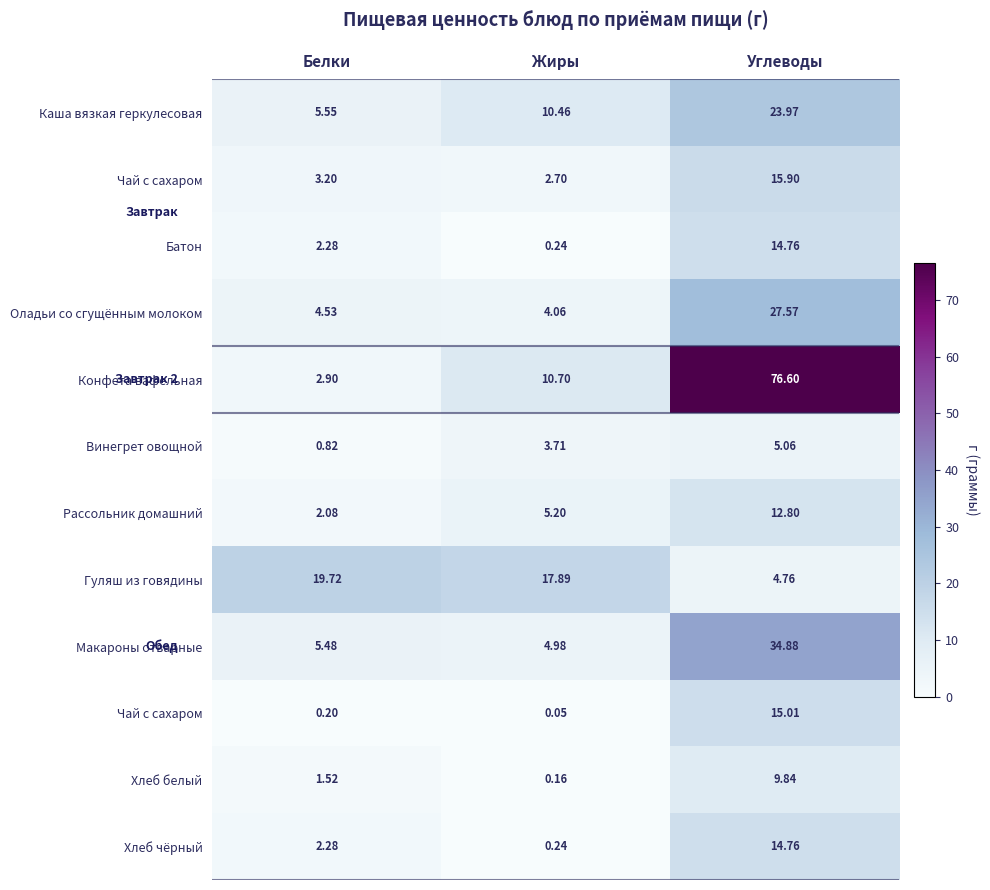

Which has a higher value, Углеводы or Жиры?

Углеводы